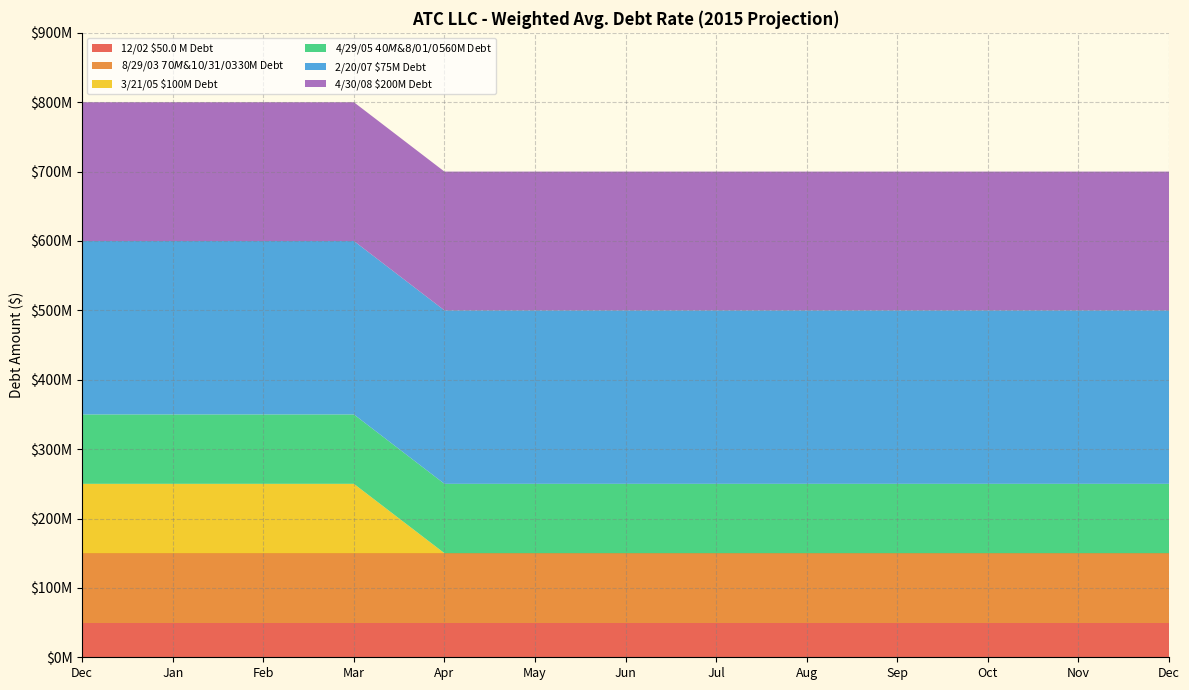

Reading left to right, transcribe all the data shown in this chart.

12/02 $50.0 M Debt: Dec=50000000	Jan=50000000	Feb=50000000	Mar=50000000	Apr=50000000	May=50000000	Jun=50000000	Jul=50000000	Aug=50000000	Sep=50000000	Oct=50000000	Nov=50000000	Dec=50000000
8/29/03 $70M & 10/31/03 $30M Debt: Dec=100000000	Jan=100000000	Feb=100000000	Mar=100000000	Apr=100000000	May=100000000	Jun=100000000	Jul=100000000	Aug=100000000	Sep=100000000	Oct=100000000	Nov=100000000	Dec=100000000
3/21/05 $100M Debt: Dec=100000000	Jan=100000000	Feb=100000000	Mar=100000000	Apr=0	May=0	Jun=0	Jul=0	Aug=0	Sep=0	Oct=0	Nov=0	Dec=0
4/29/05 $40M & 8/01/05 $60M Debt: Dec=100000000	Jan=100000000	Feb=100000000	Mar=100000000	Apr=100000000	May=100000000	Jun=100000000	Jul=100000000	Aug=100000000	Sep=100000000	Oct=100000000	Nov=100000000	Dec=100000000
2/20/07 $75M Debt: Dec=250000000	Jan=250000000	Feb=250000000	Mar=250000000	Apr=250000000	May=250000000	Jun=250000000	Jul=250000000	Aug=250000000	Sep=250000000	Oct=250000000	Nov=250000000	Dec=250000000
4/30/08 $200M Debt: Dec=200000000	Jan=200000000	Feb=200000000	Mar=200000000	Apr=200000000	May=200000000	Jun=200000000	Jul=200000000	Aug=200000000	Sep=200000000	Oct=200000000	Nov=200000000	Dec=200000000